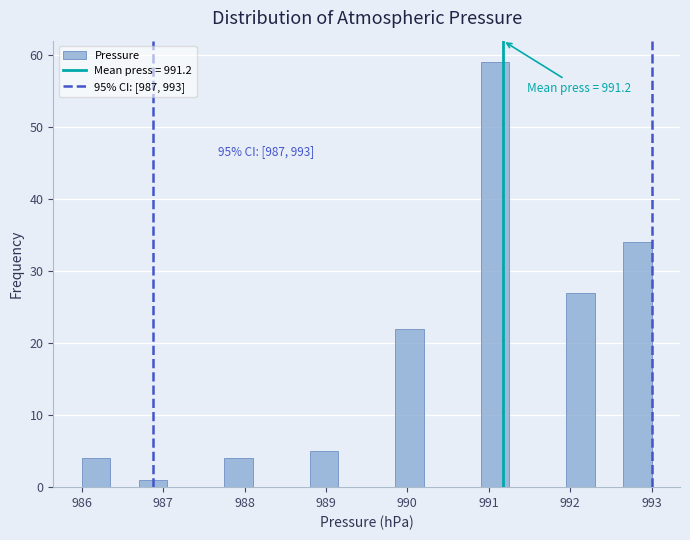

Read against the x-axis, roughly where is the centre of the tallest bar?

991.1